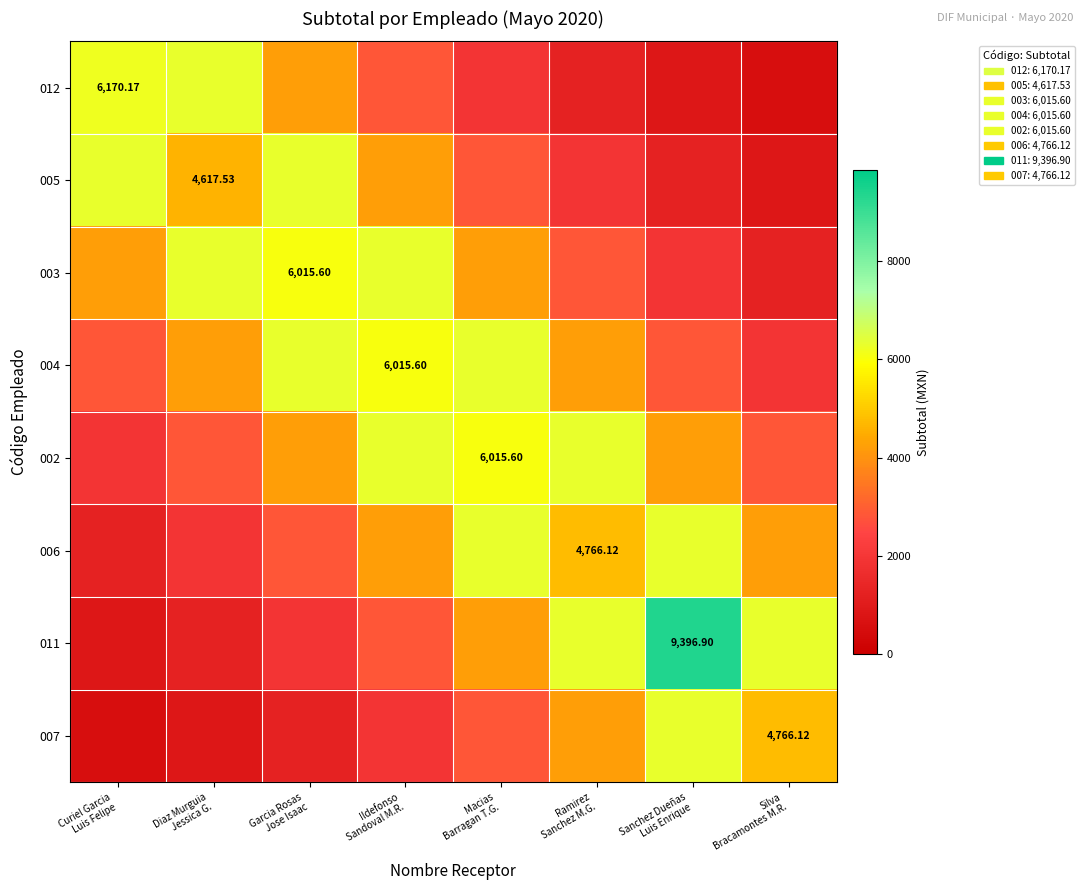

How many distinct data groups are displayed?

8